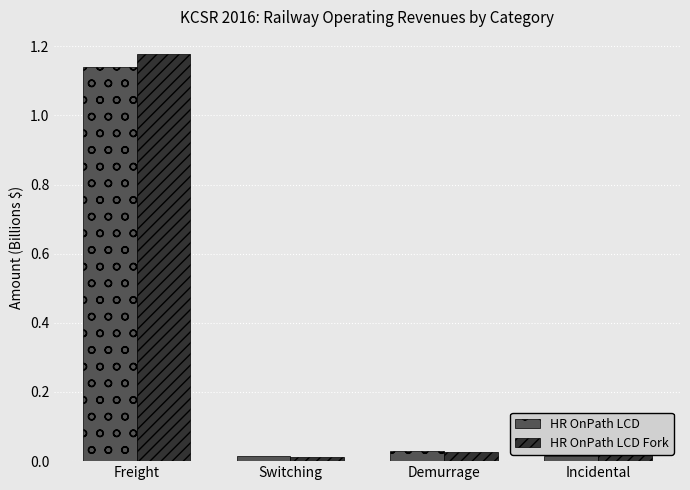

Which category has the highest value in the HR OnPath LCD series?

Freight